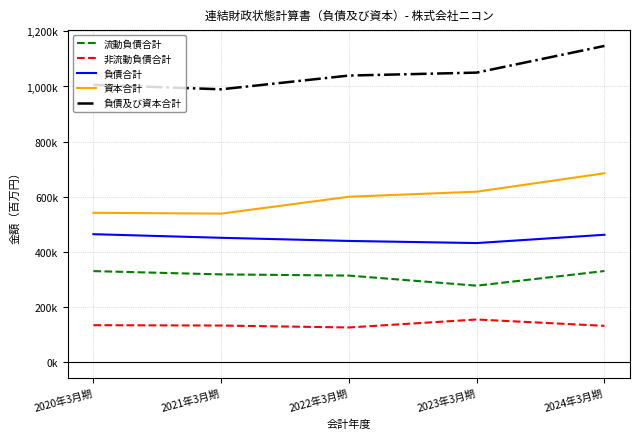

Reading left to right, extract all data points from this chart.

流動負債合計: 330154	318305	313921	277303	330416
非流動負債合計: 133966	132706	125679	154614	131602
負債合計: 464121	451011	439600	431917	462019
資本合計: 541760	538726	599967	618351	685091
負債及び資本合計: 1005881	989737	1039566	1050267	1147110